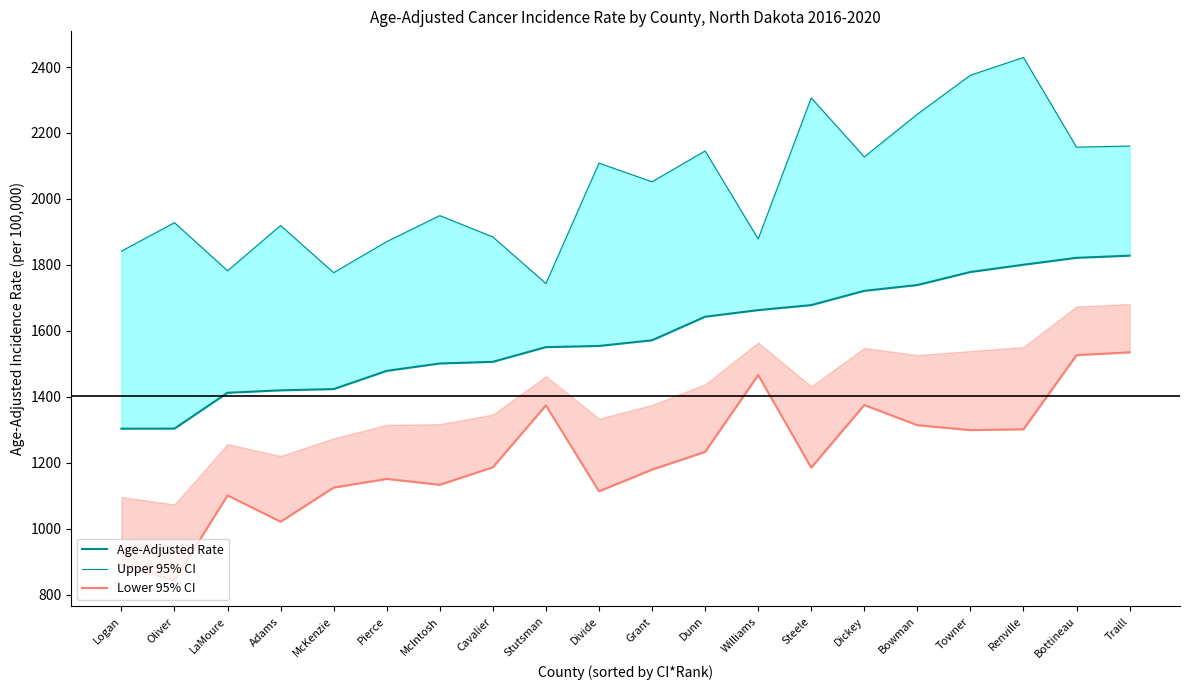

At Pierce, list the series in order from largest to smallest.

Upper 95% CI, Age-Adjusted Rate, Lower 95% CI